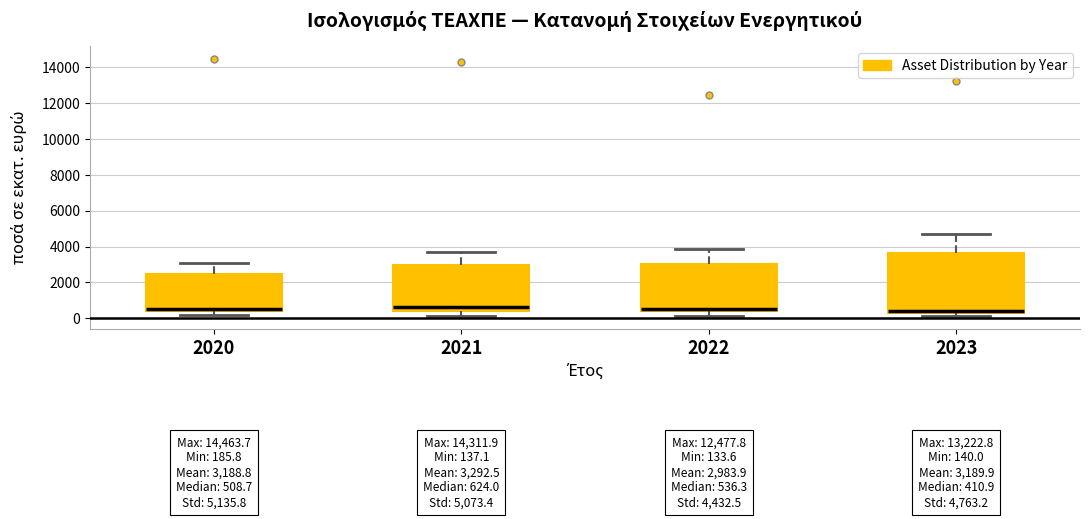

Comparing the boxes themselves (not the whiskers), which one is the tallest?

2023